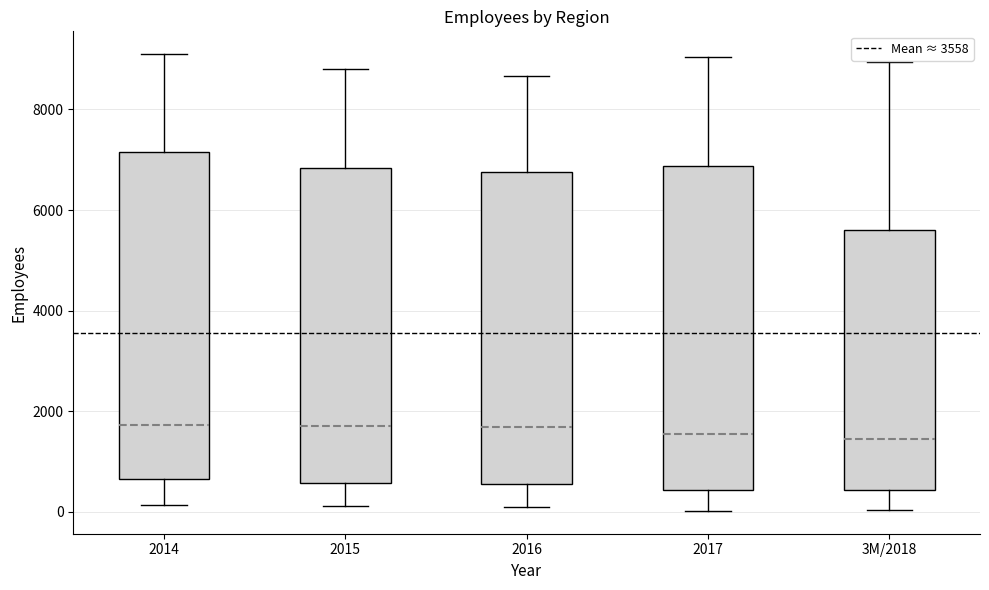

Reading left to right, read every box against the y-axis: the position of its median line, the range the box covers, and the ends of its whiskers. The values are not printed on the chart, so give them approximately, as read against the axis.

2014: median 1800, box 600 to 7200, whiskers 200 to 9000
2015: median 1800, box 600 to 6800, whiskers 200 to 8800
2016: median 1600, box 600 to 6800, whiskers 0 to 8600
2017: median 1600, box 400 to 6800, whiskers 0 to 9000
3M/2018: median 1400, box 400 to 5600, whiskers 0 to 9000